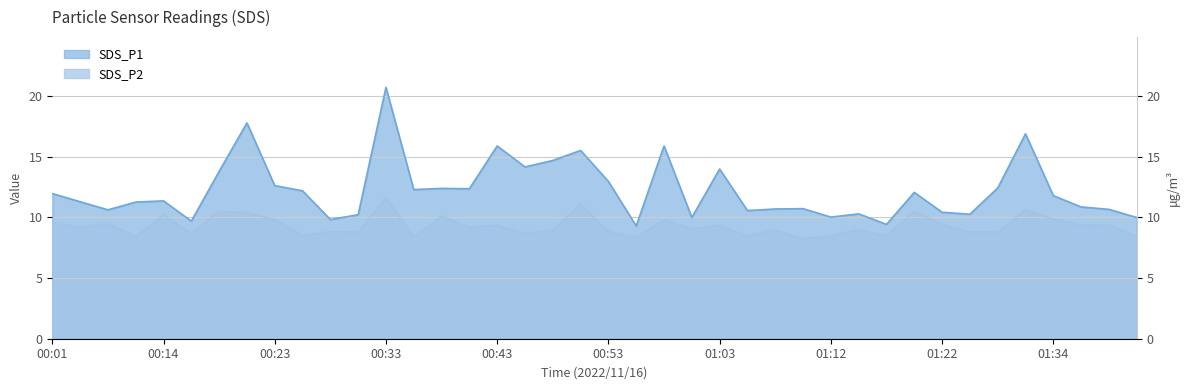

Count the number of categories in the chart.

40